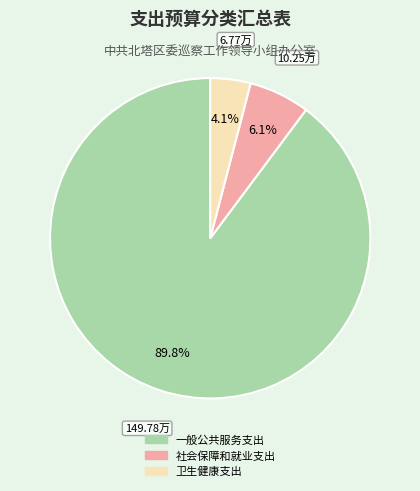

Does 社会保障和就业支出 represent more than half of the total?

No